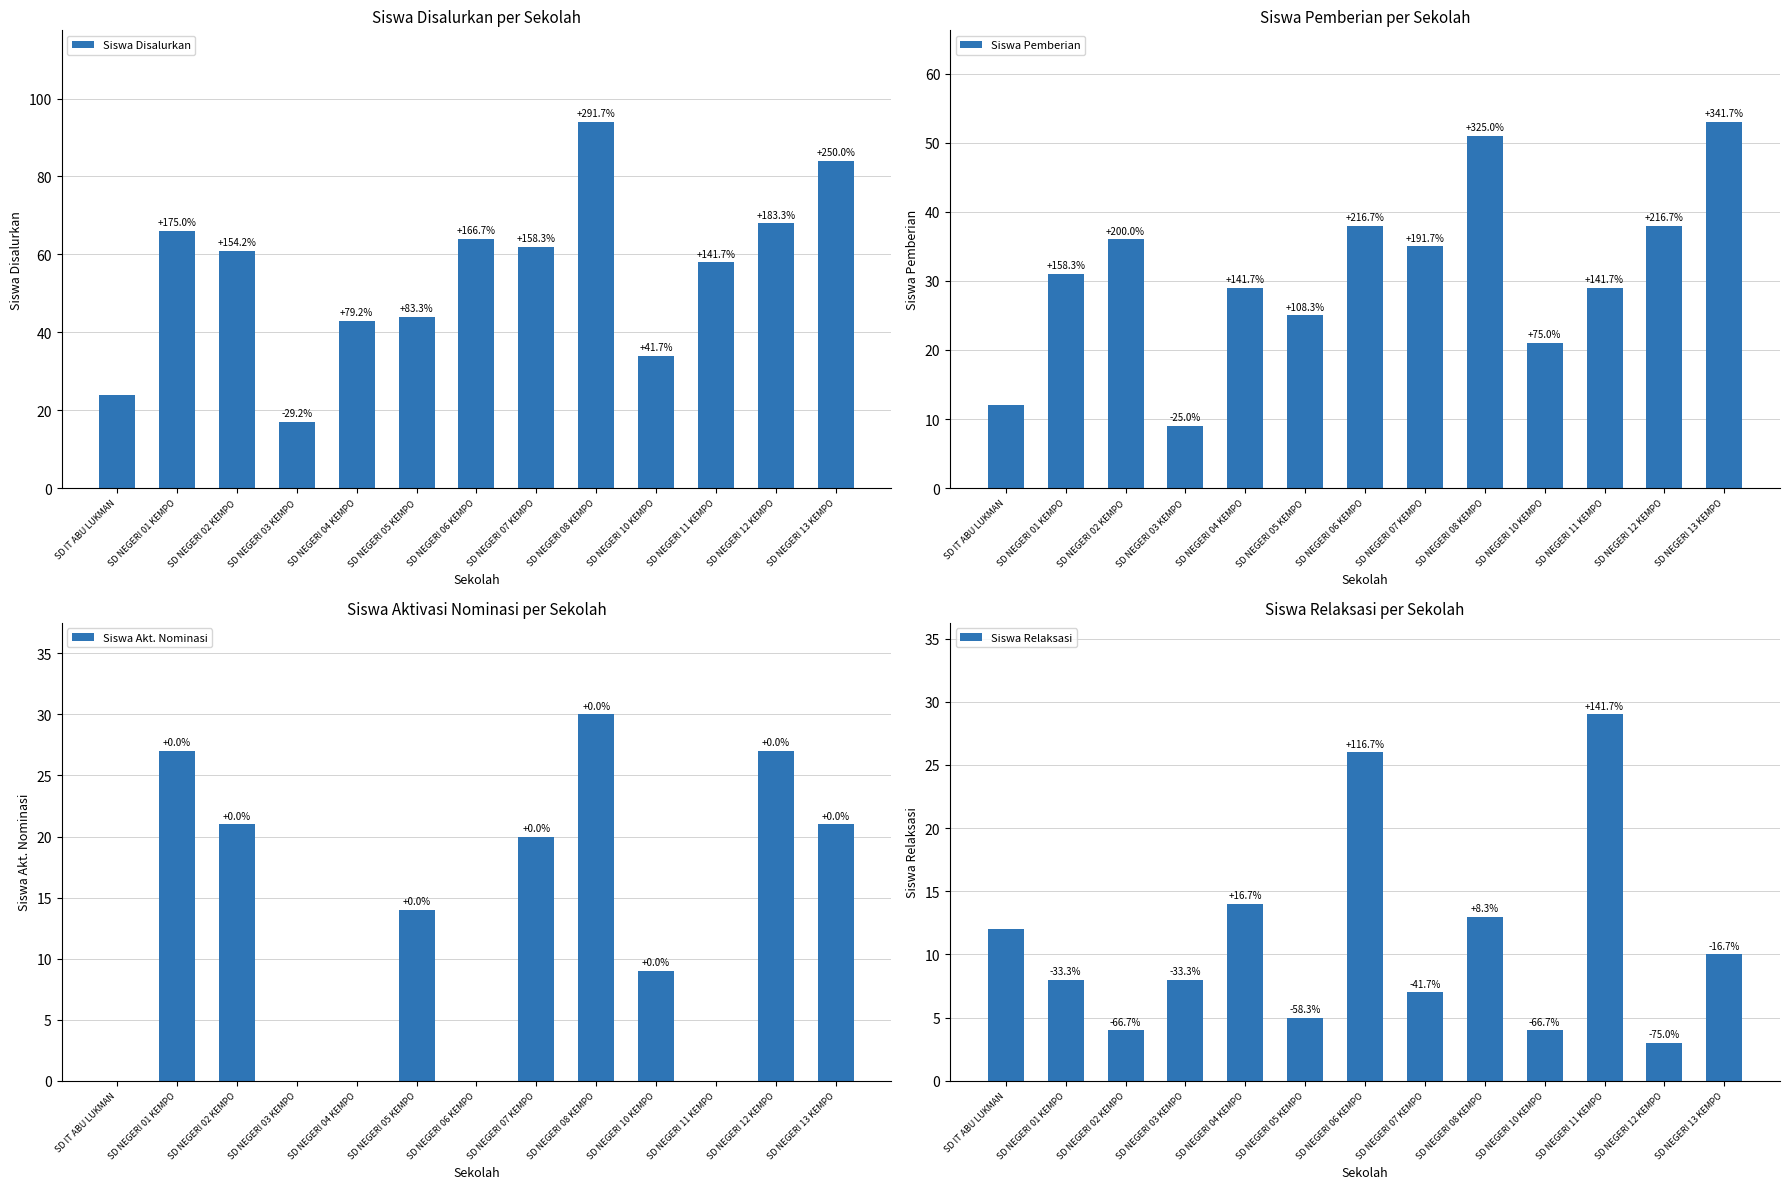

Which series has the largest range (max minus min)?

Siswa Disalurkan